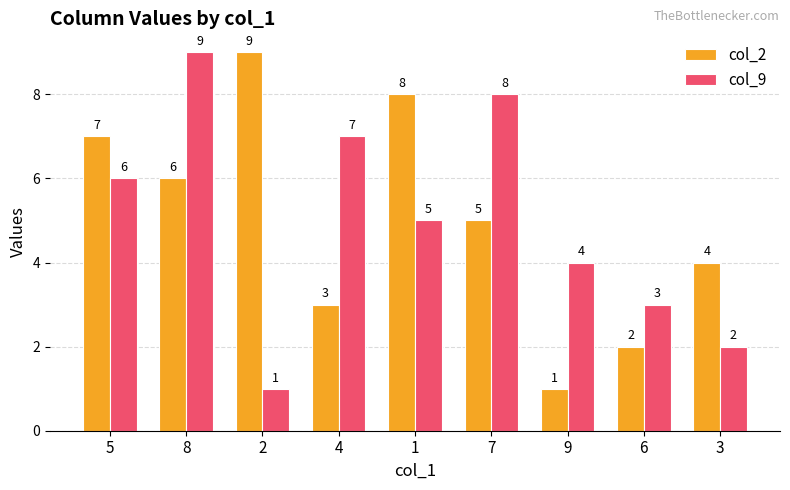

Count the number of categories in the chart.

9